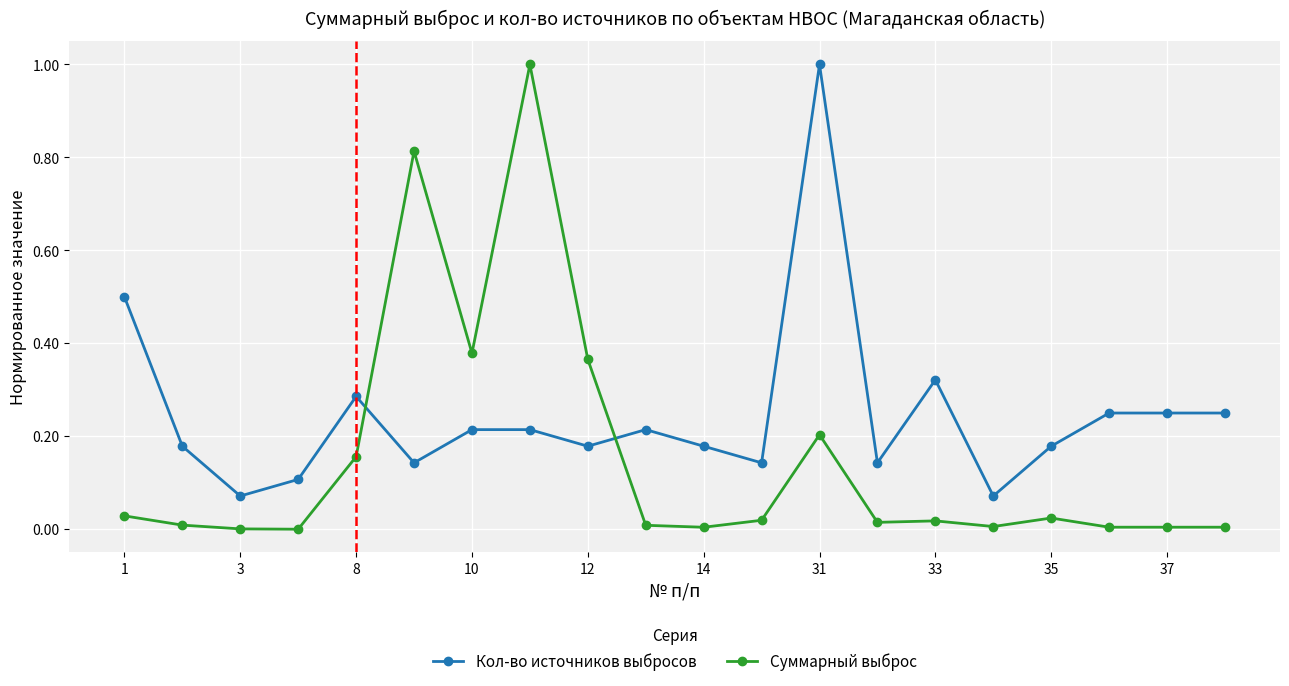

True or false: Суммарный выброс has more than 2 interior local peaks.

True